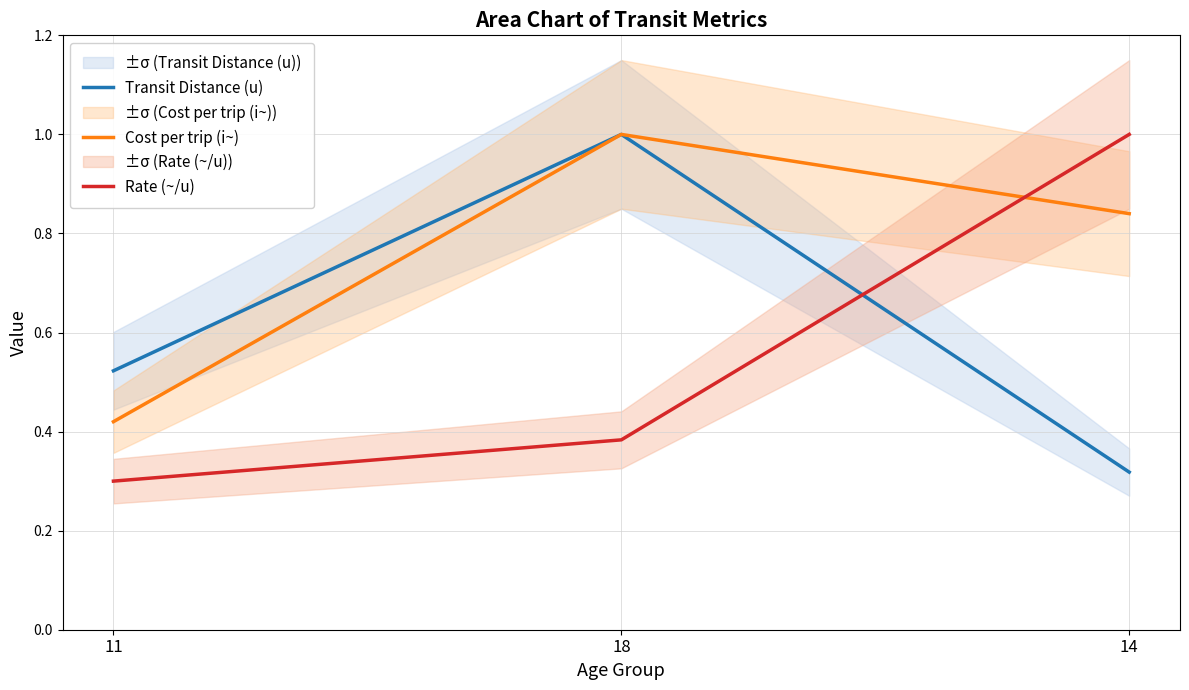

The value of Rate (~/u) at 14 is 1.0. True or false?

True